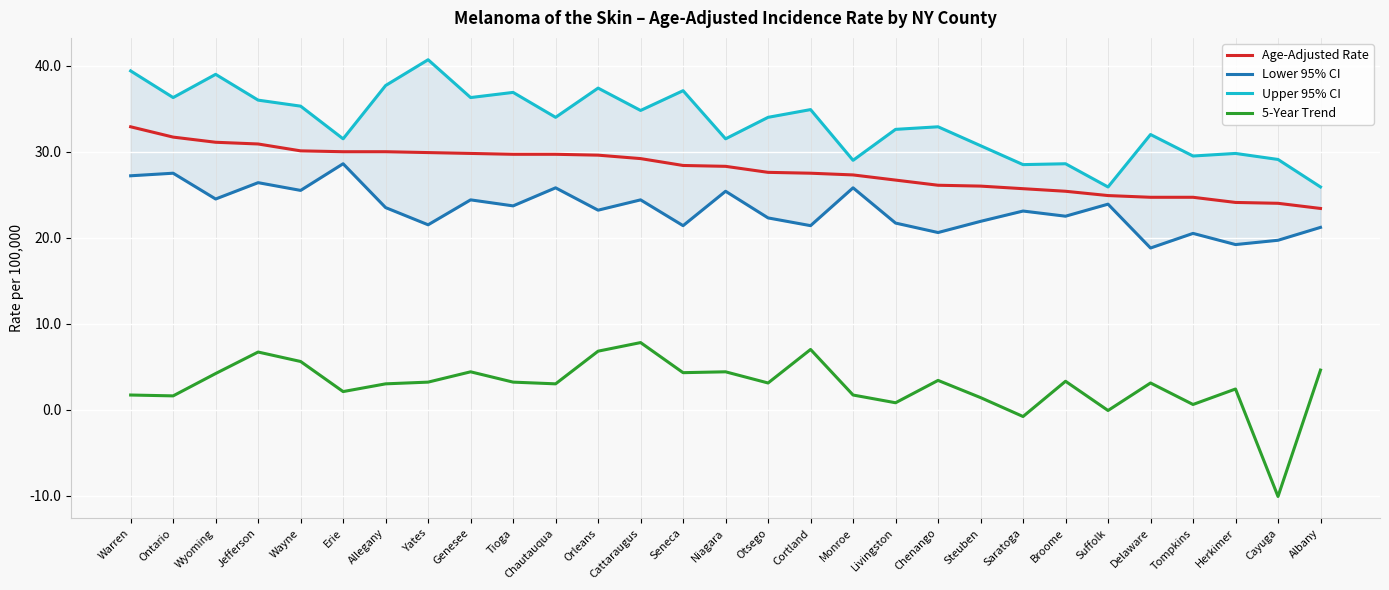

What is the difference between the second highest and second lowest values in the Upper 95% CI series?

13.5